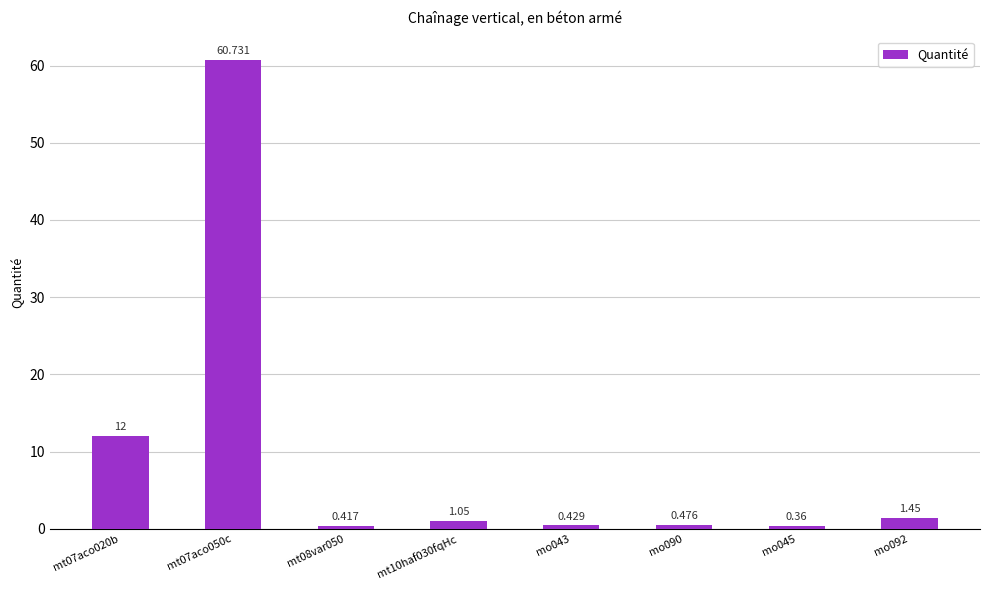

Does the chart contain any negative values?

No